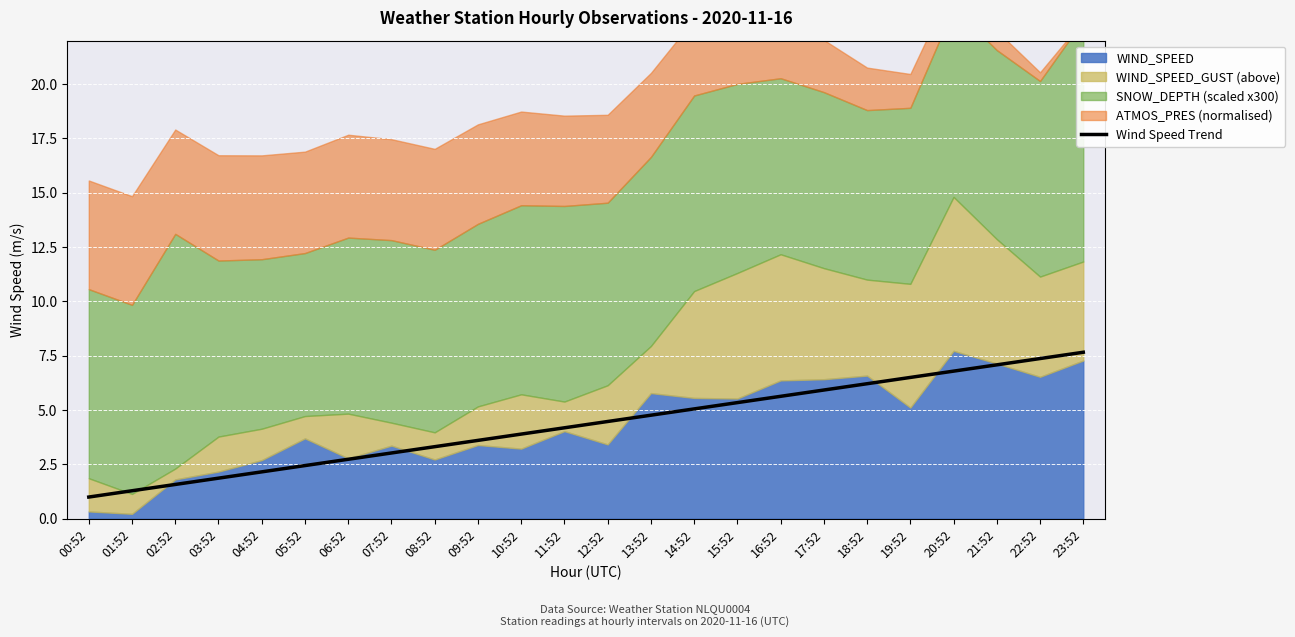

The value of Wind Speed Trend at 10:52 is 3.9. True or false?

True